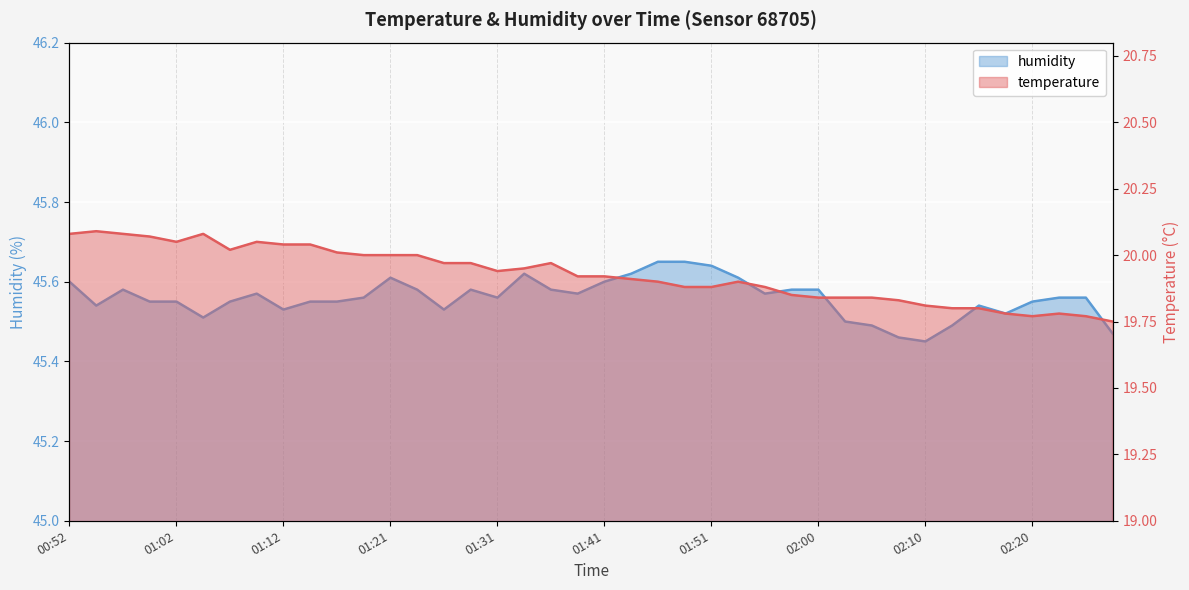

What position from the left is 02:20?

37